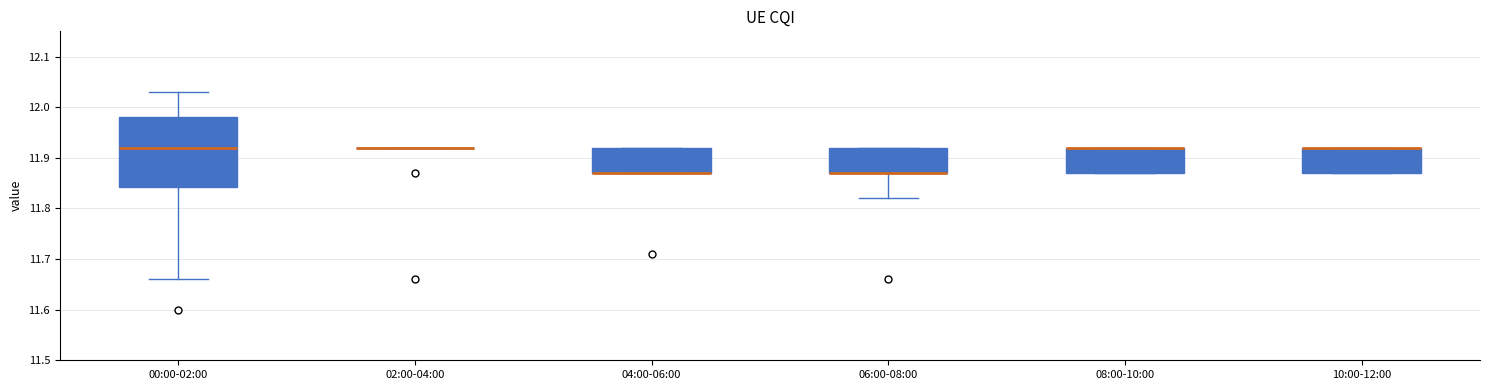

Where is the lower edge of the box for 10:00-12:00 on the y-axis? The values are not printed on the chart, so give them approximately, as read against the axis.

11.87